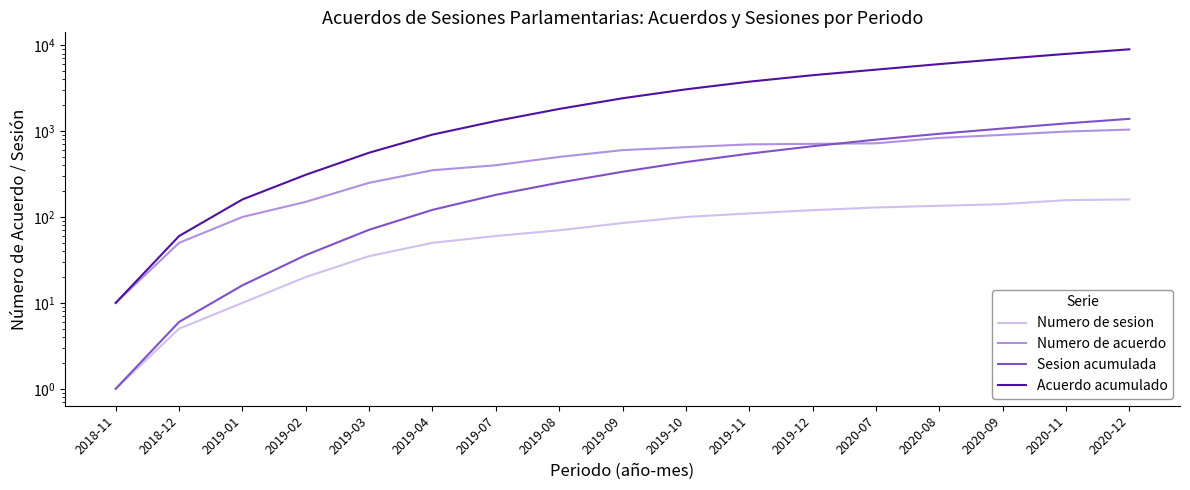

At which category is the sum across all series the highest?

2020-12